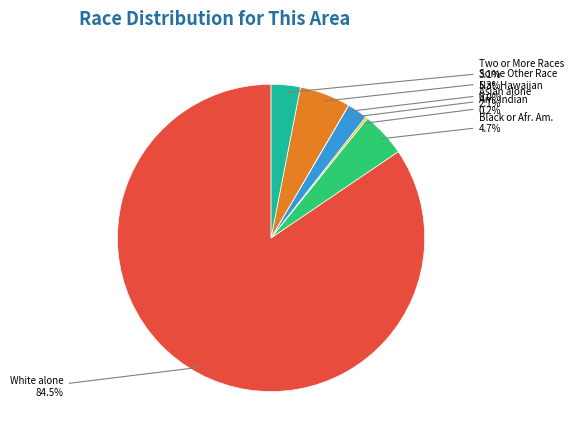

Does any single category account for the majority?

Yes